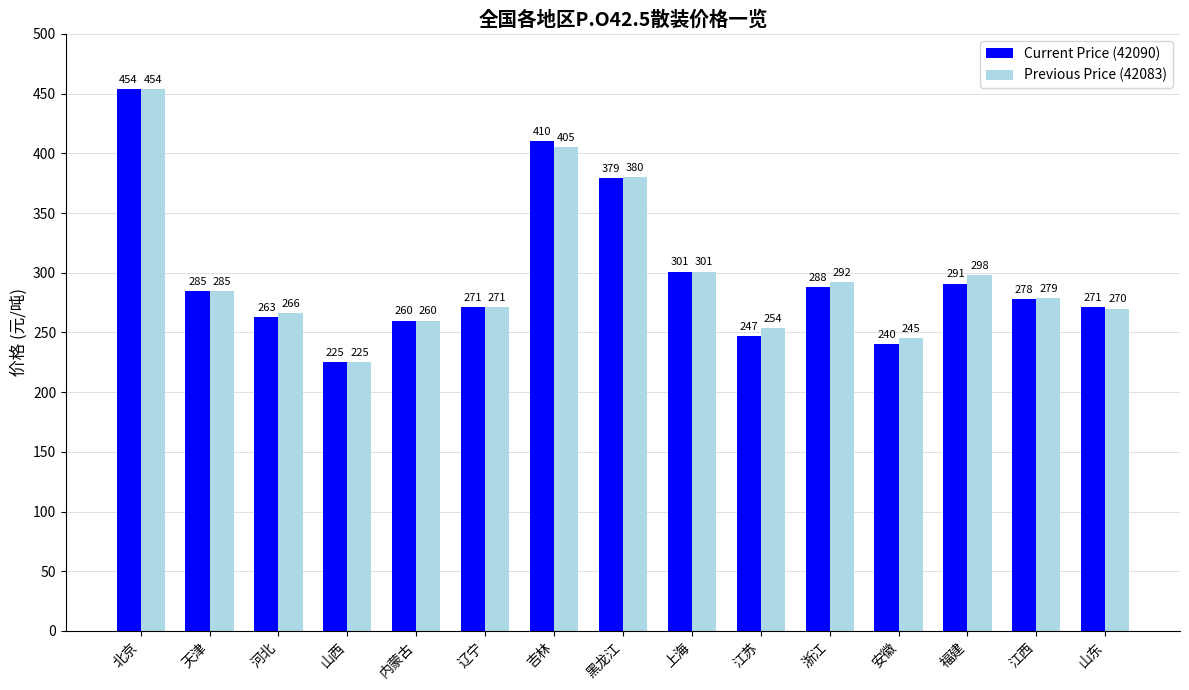

At which category is the sum across all series the highest?

北京